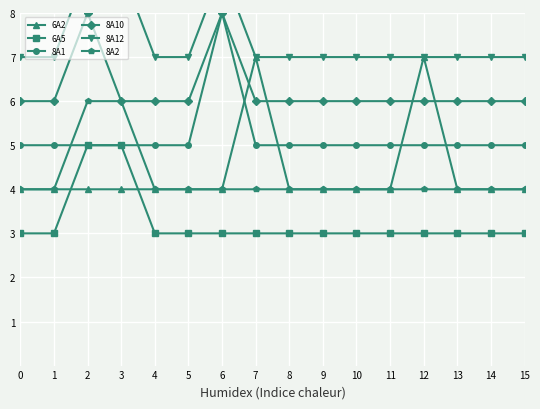

Which series has the largest range (max minus min)?

6A2